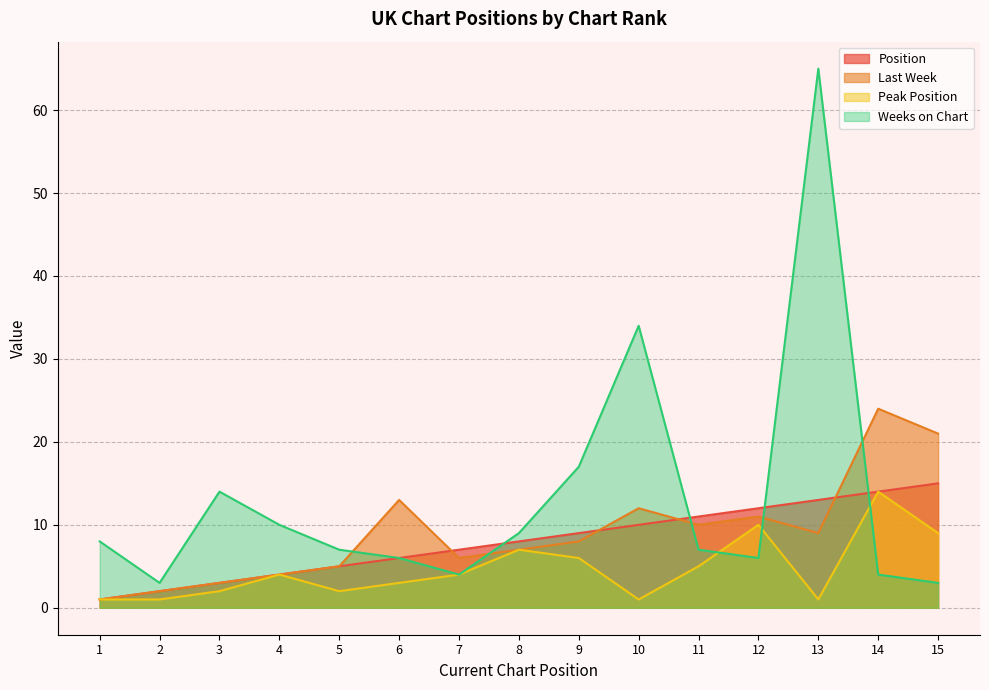

What is the spread (max minus min) of values at 4?

6